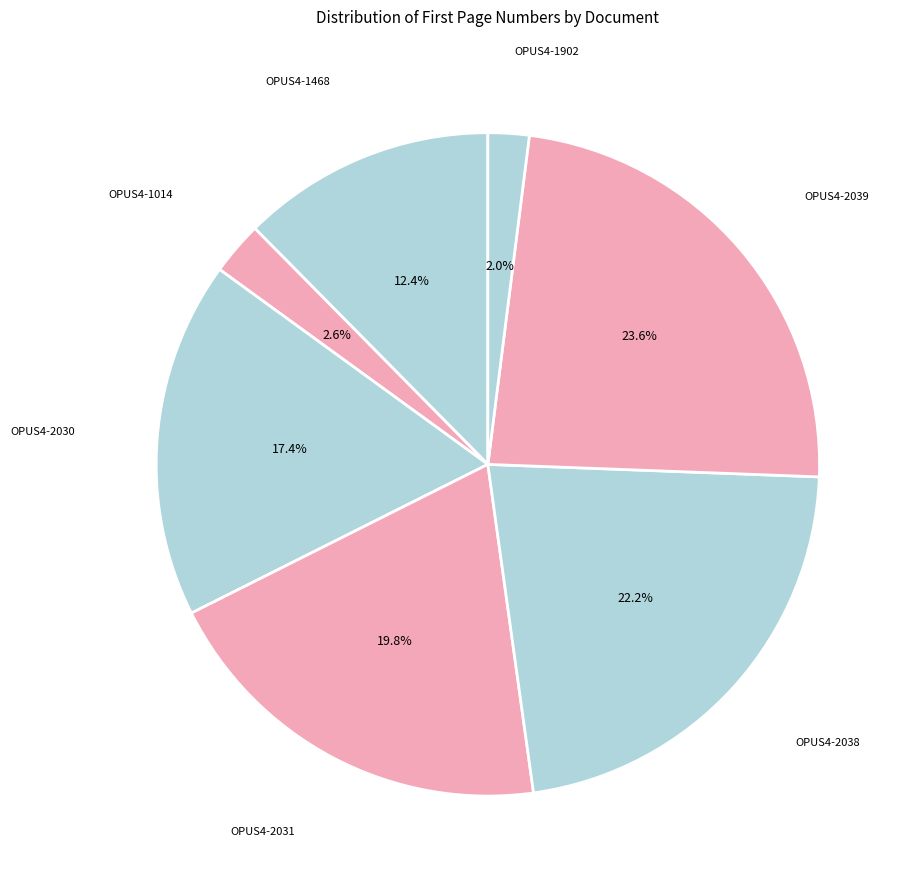

How many segments does this pie chart have?

7